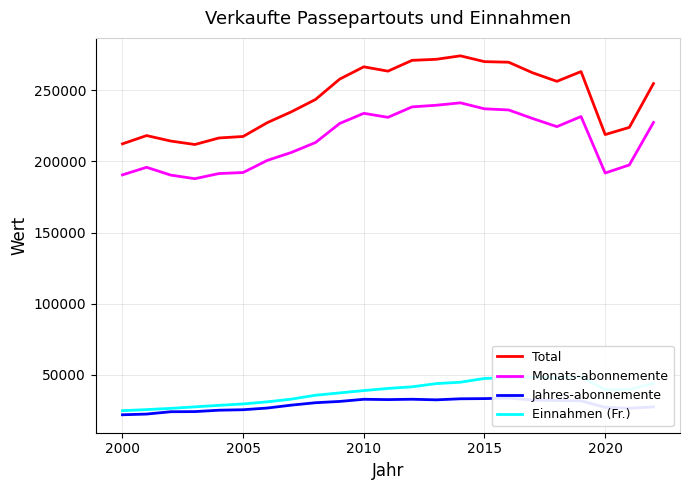

What is the maximum value for Monats-abonnemente?

241272